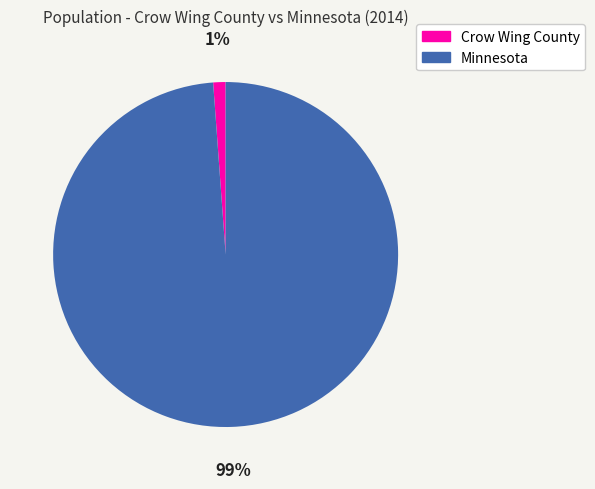

What is the majority slice?

Minnesota